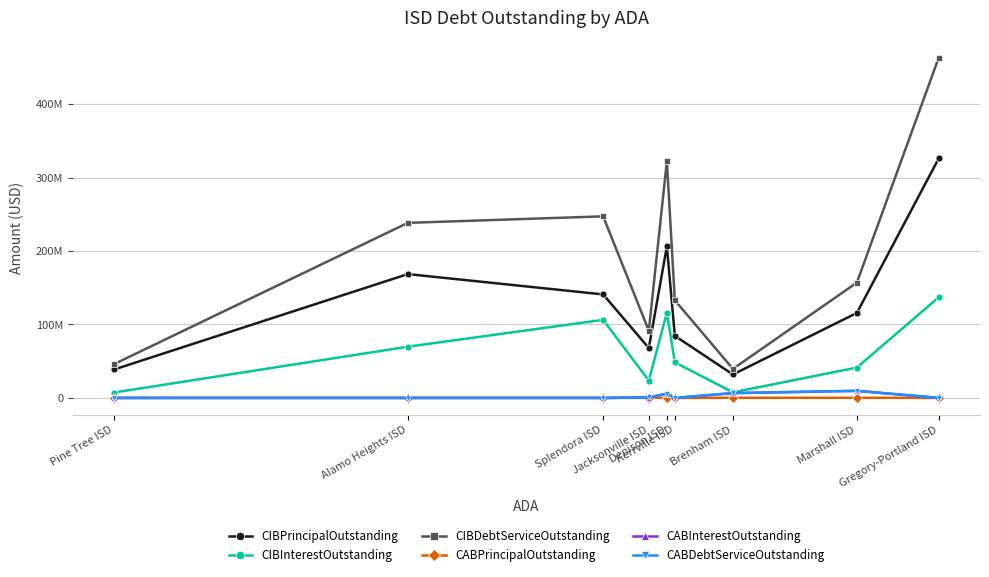

At which label does CIBPrincipalOutstanding first exceed 115735000?

Alamo Heights ISD